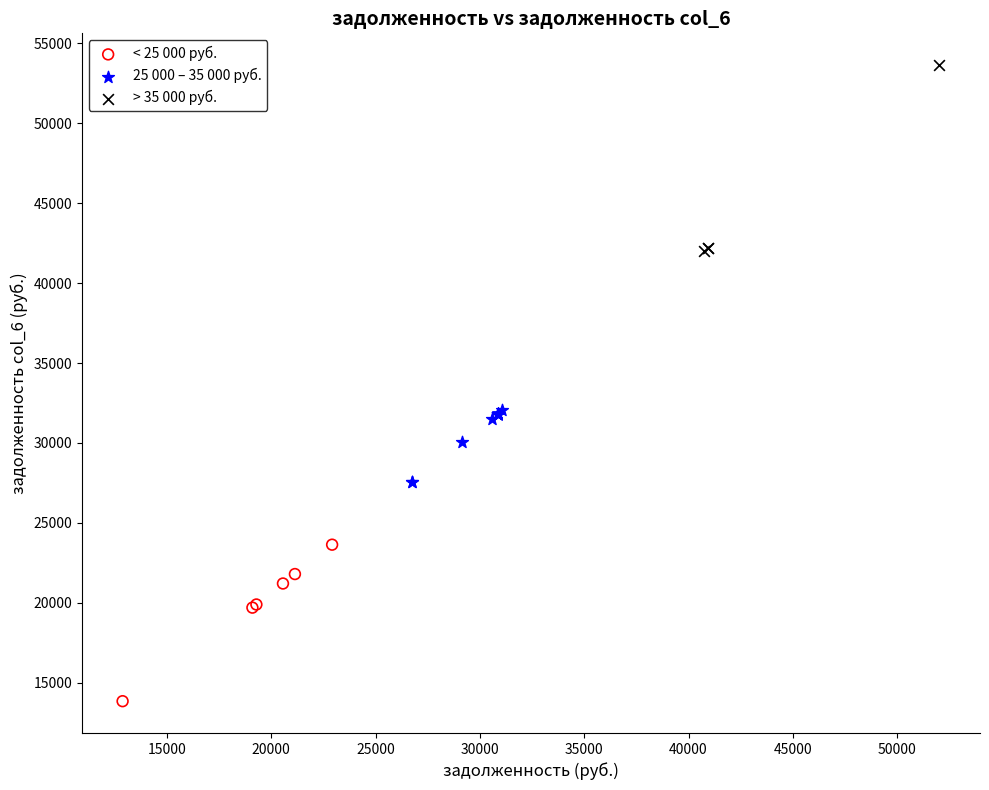

What are all the series names shown in the legend?

< 25 000 руб., 25 000 – 35 000 руб., > 35 000 руб.